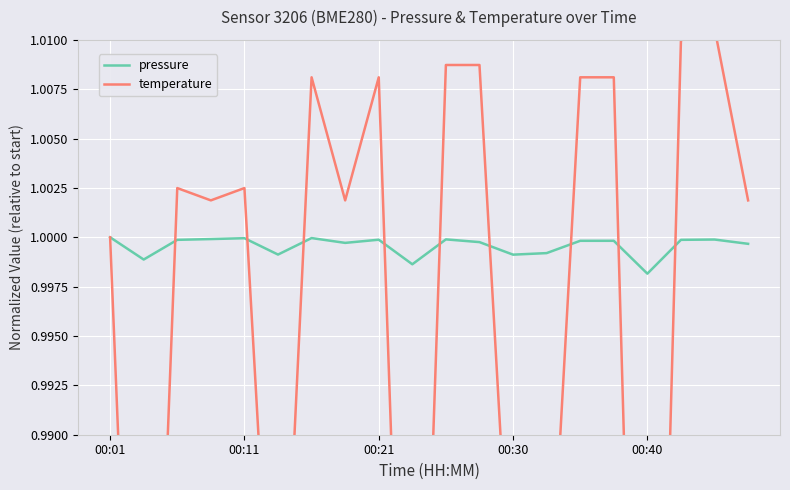

At which label is pressure closest to 0?

00:40